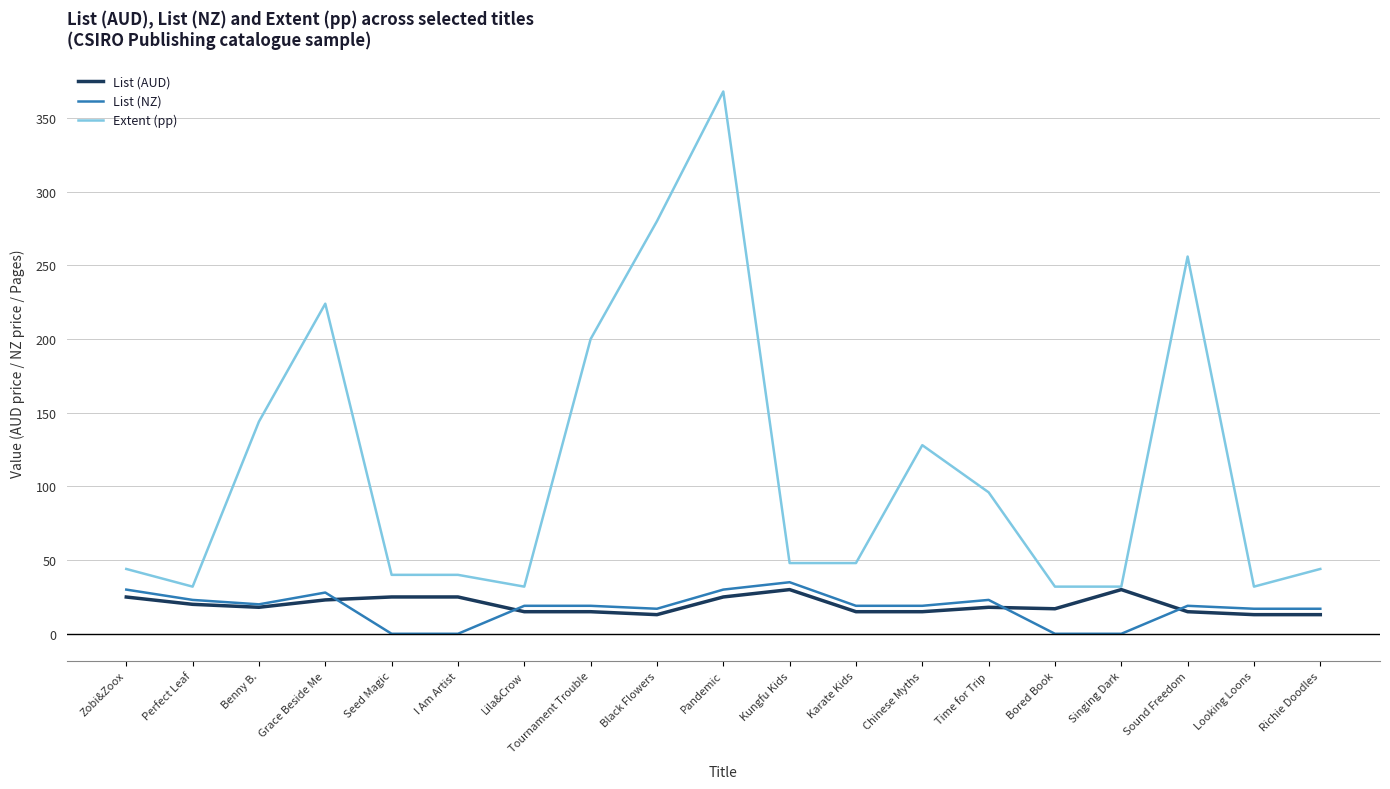

What is the approximate value of Extent (pp) at Karate Kids?

48.0